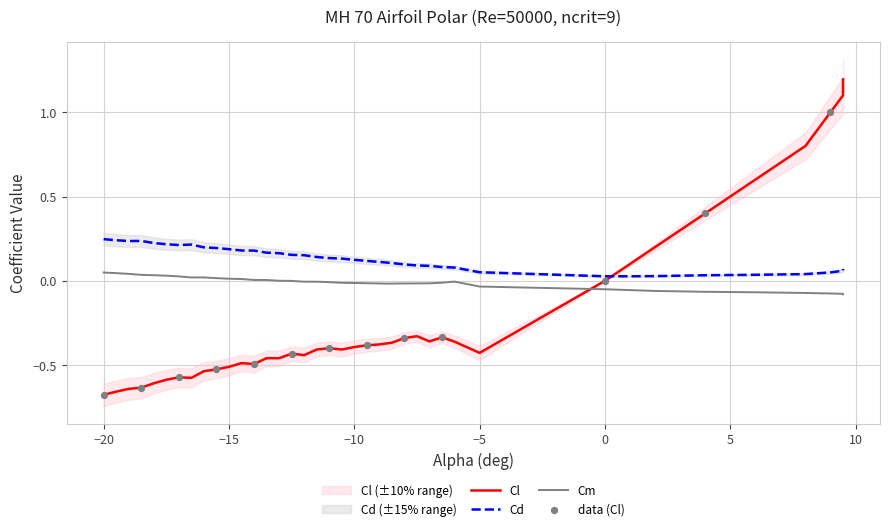

Which series has the widest spread of Y values?

Cl